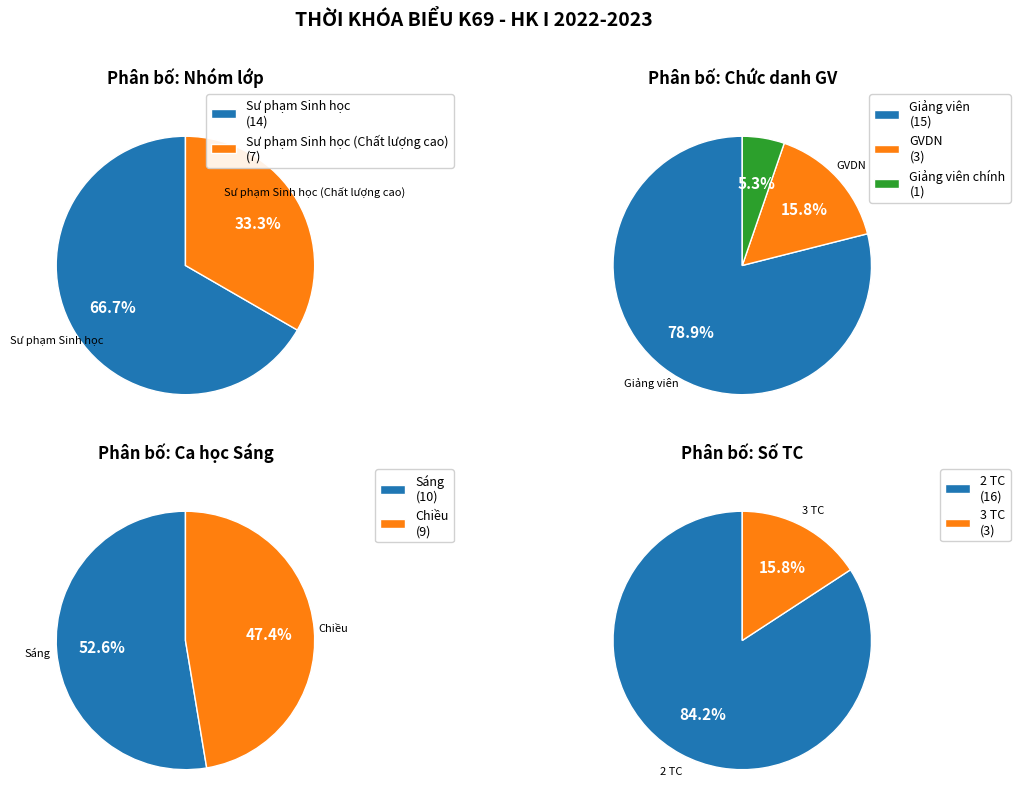

Which has a higher value, Giảng viên or Giảng viên chính?

Giảng viên